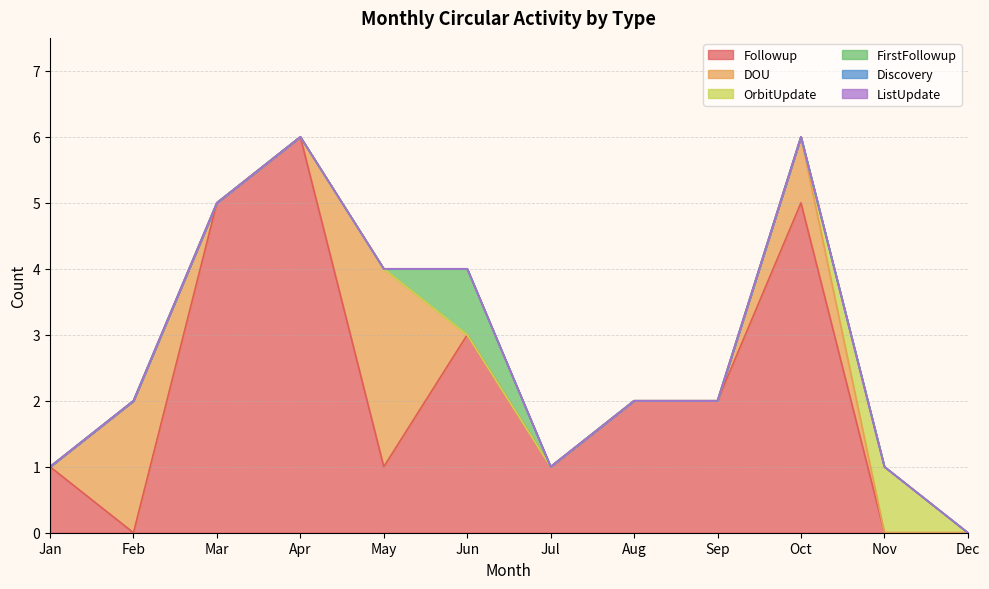

True or false: OrbitUpdate and ListUpdate cross at least once.

False